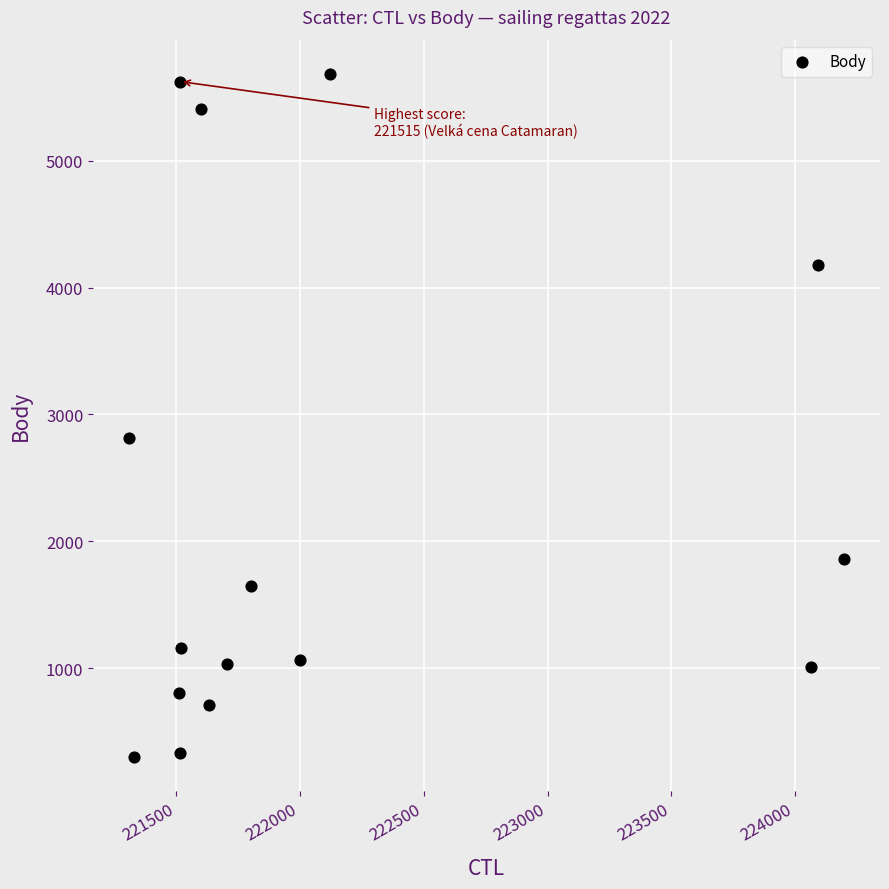

What Y value in the scatter plot is closest to 2994?

2814